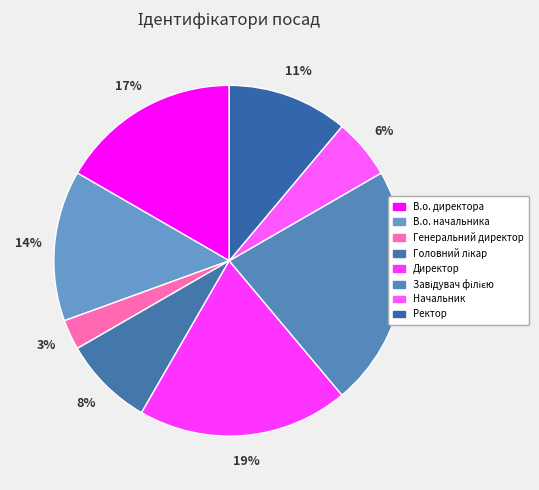

Is it true that Генеральний директор is 3% of the pie?

True